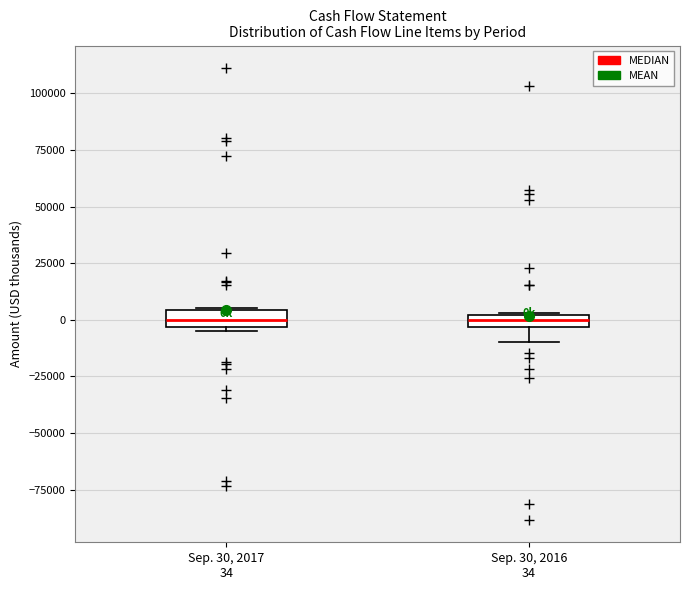

Where does the lower whisker of the box for Sep. 30, 2016 34 end on the y-axis? The values are not printed on the chart, so give them approximately, as read against the axis.

-10000